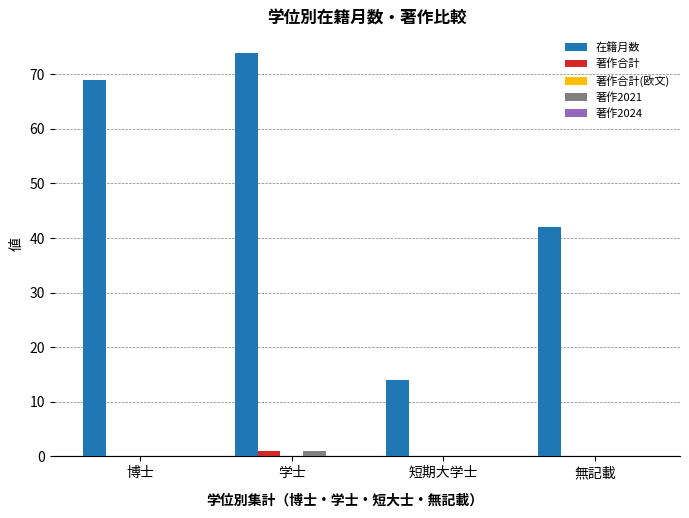

Which series has the largest total across all categories?

在籍月数